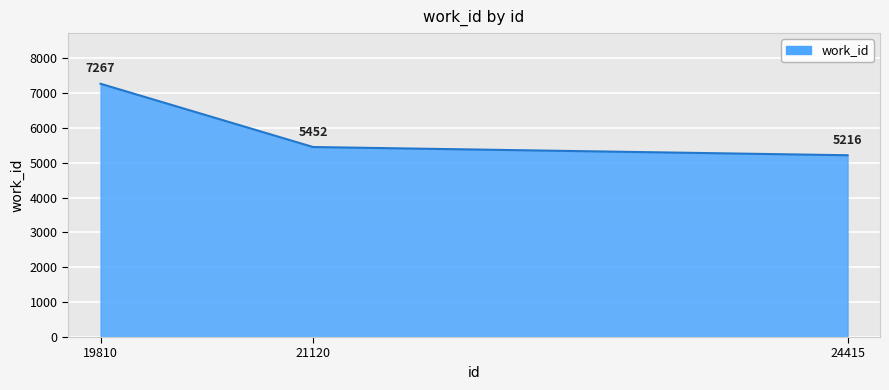

At which category does the chart reach its minimum across all series?

24415